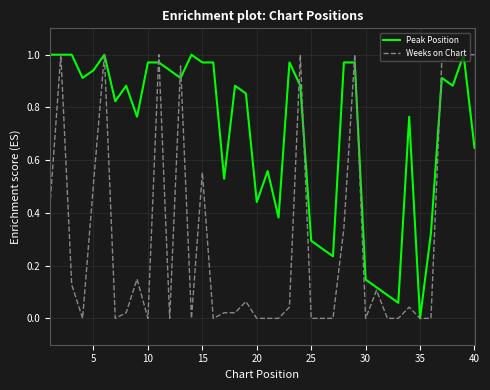

What is the sum of all Weeks on Chart values?

12.3